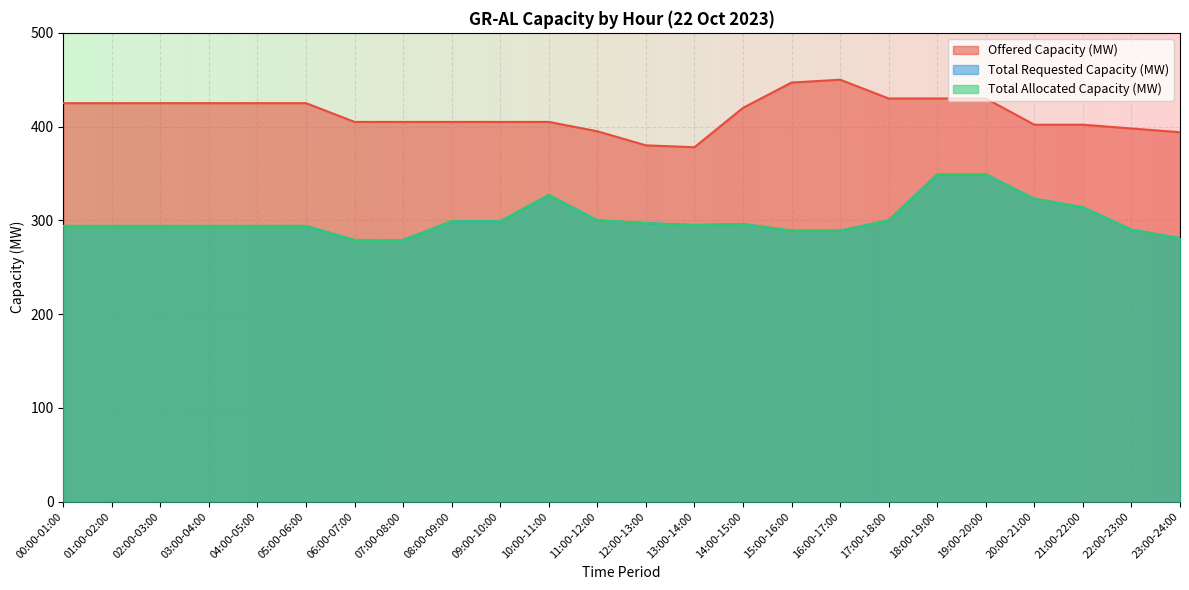

What is the minimum value for Total Requested Capacity (MW)?

279